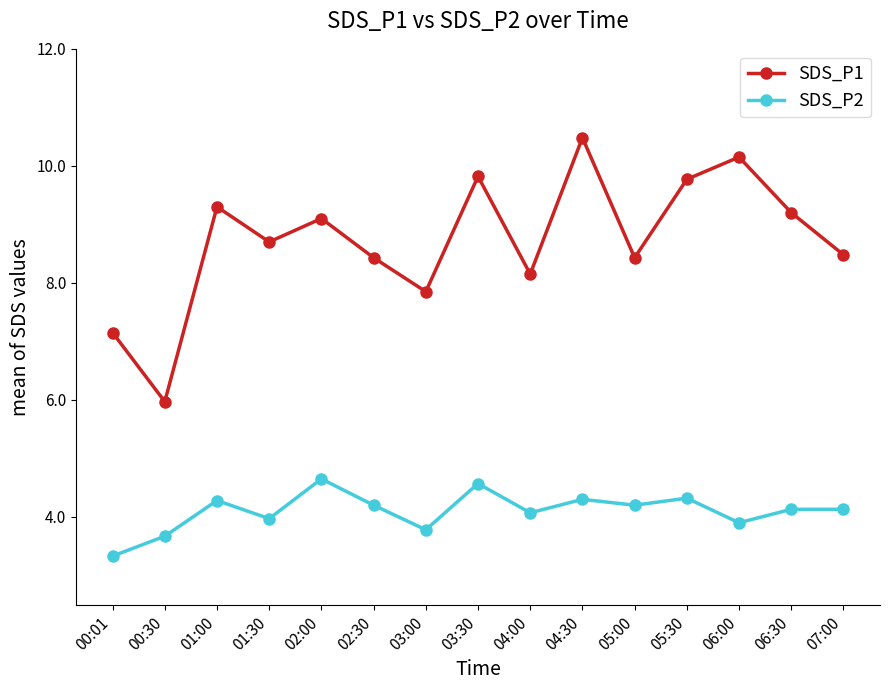

List the series in order of their overall mean, lowest first.

SDS_P2, SDS_P1